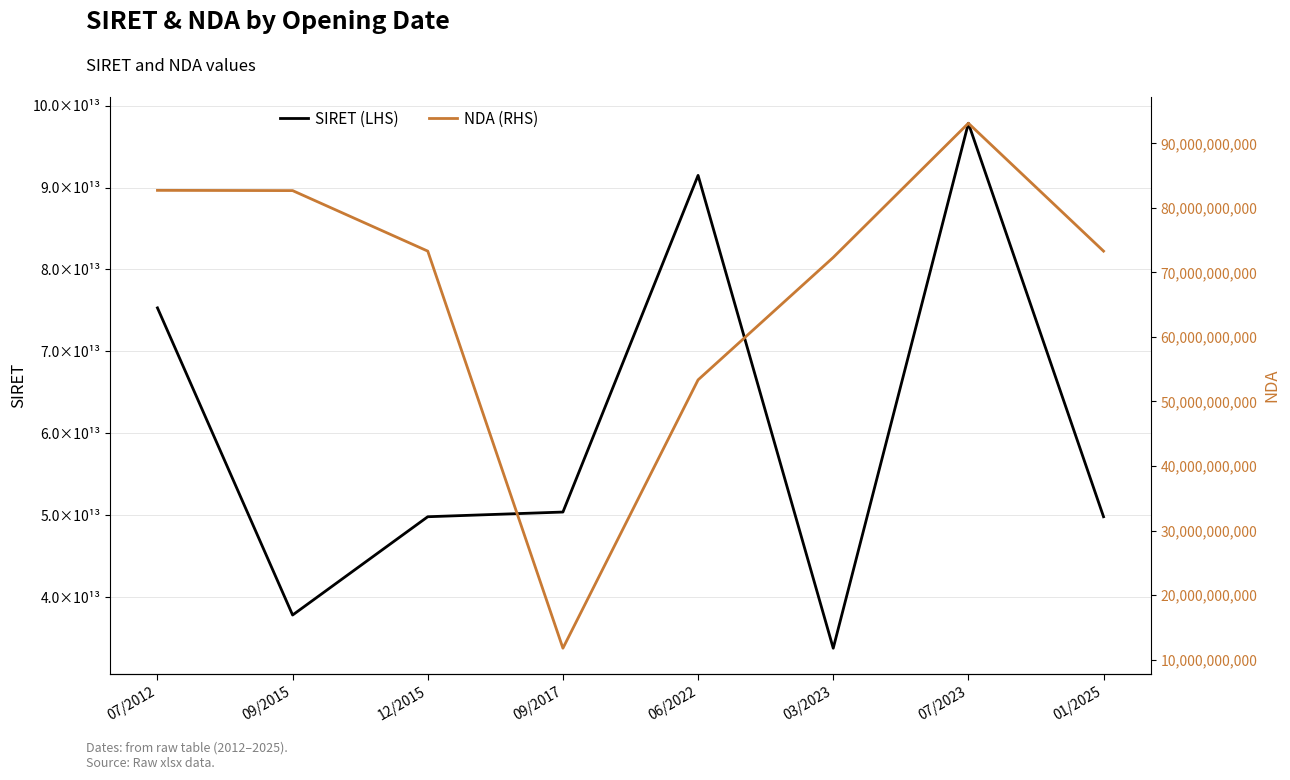

What is the difference between the maximum and second lowest values in the NDA (RHS) series?

39781045078